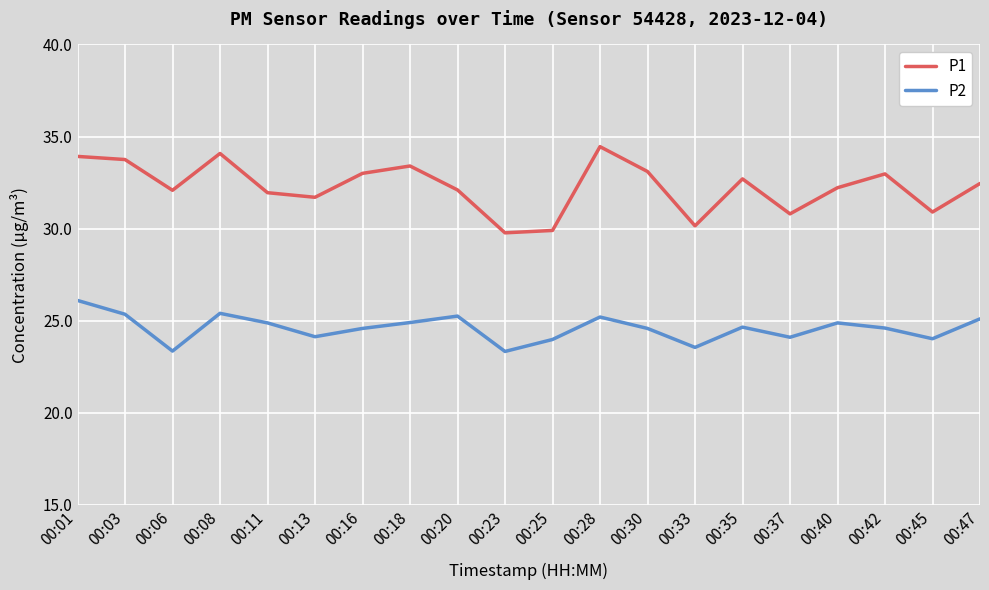

What is the total value across all series at 00:45?

54.9